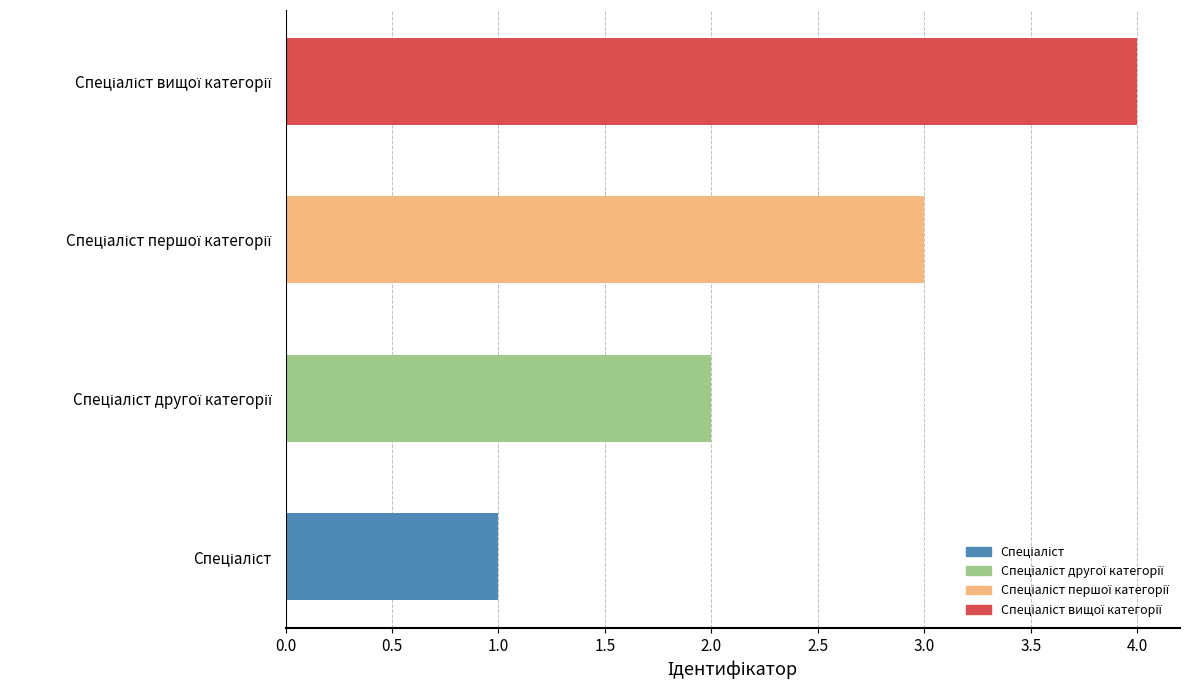

How many series are shown in this chart?

1